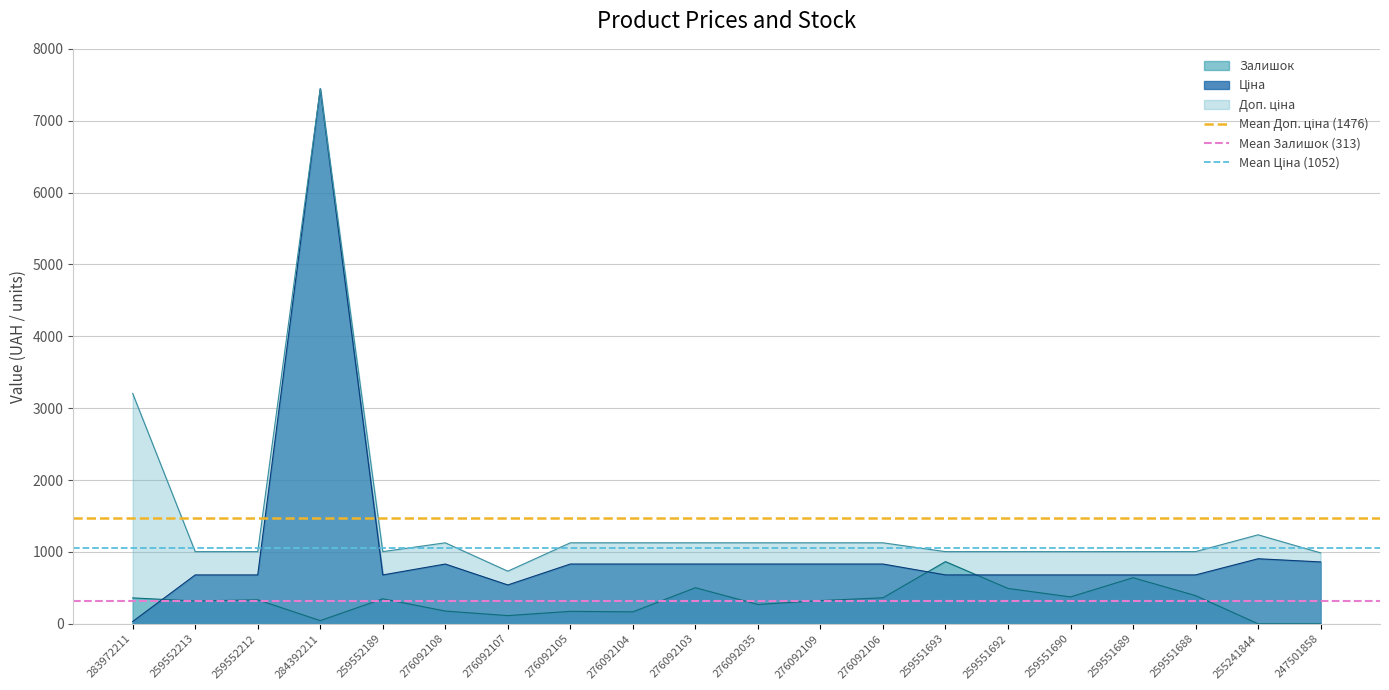

What is the highest value of the Залишок series?

865.0